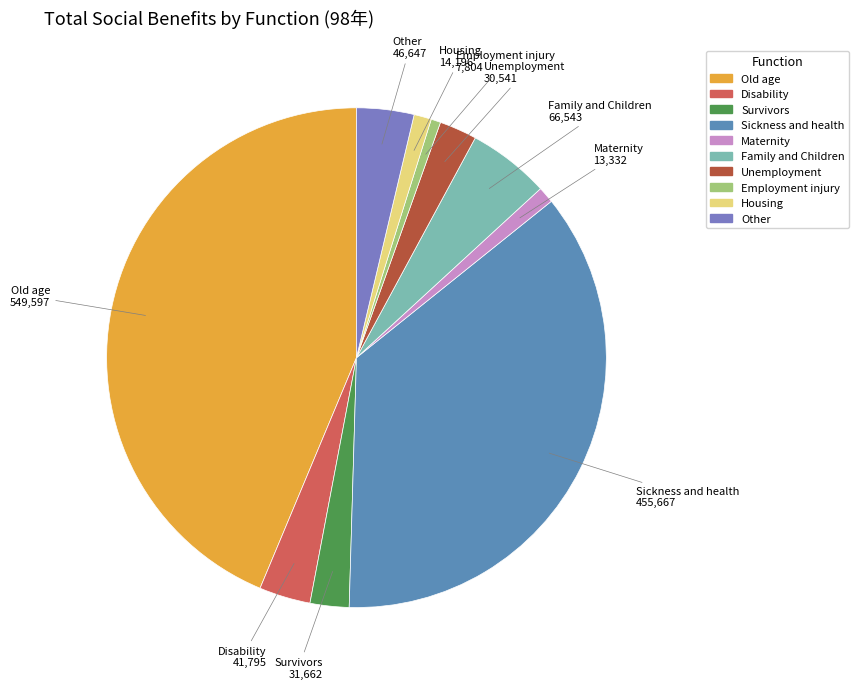

Does Old age represent more than half of the total?

No